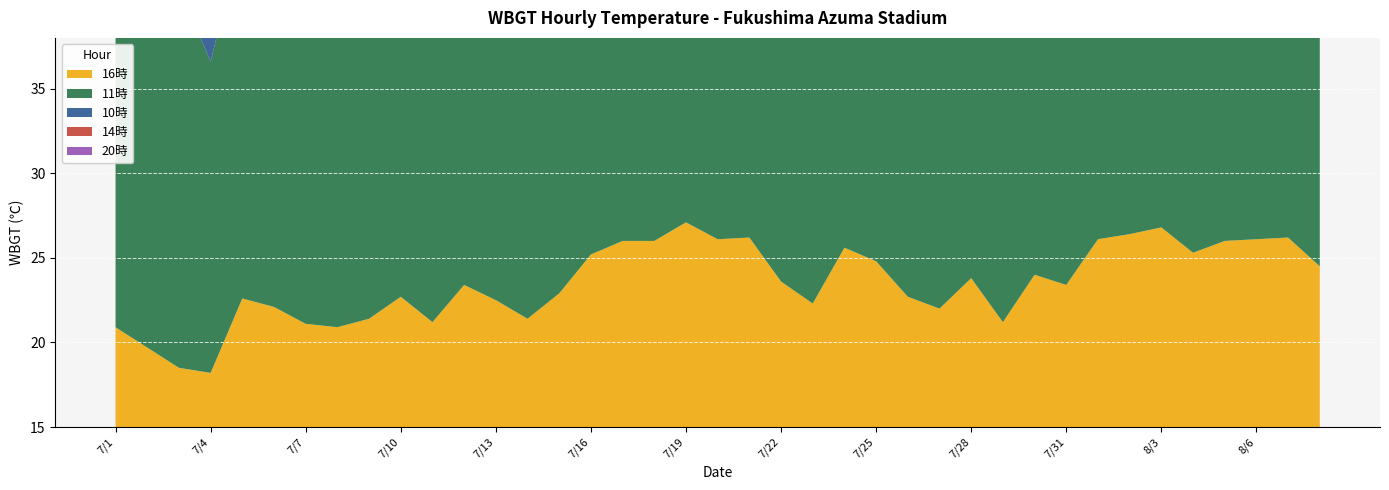

Reading right to left, what are all the values shown in this chart?

16時: 8/8=24.5	8/7=26.2	8/6=26.1	8/5=26.0	8/4=25.3	8/3=26.8	8/2=26.4	8/1=26.1	7/31=23.4	7/30=24.0	7/29=21.2	7/28=23.8	7/27=22.0	7/26=22.7	7/25=24.8	7/24=25.6	7/23=22.3	7/22=23.6	7/21=26.2	7/20=26.1	7/19=27.1	7/18=26.0	7/17=26.0	7/16=25.2	7/15=22.9	7/14=21.4	7/13=22.5	7/12=23.4	7/11=21.2	7/10=22.7	7/9=21.4	7/8=20.9	7/7=21.1	7/6=22.1	7/5=22.6	7/4=18.2	7/3=18.5	7/2=19.7	7/1=20.9
11時: 8/8=26.4	8/7=30.1	8/6=30.5	8/5=32.2	8/4=31.3	8/3=29.5	8/2=27.6	8/1=26.1	7/31=27.6	7/30=24.6	7/29=26.9	7/28=29.6	7/27=22.9	7/26=26.0	7/25=26.2	7/24=29.5	7/23=29.0	7/22=25.6	7/21=30.2	7/20=31.6	7/19=31.0	7/18=30.3	7/17=29.9	7/16=29.4	7/15=26.5	7/14=23.9	7/13=25.7	7/12=25.3	7/11=25.3	7/10=23.9	7/9=20.6	7/8=25.5	7/7=22.0	7/6=27.3	7/5=21.7	7/4=18.4	7/3=22.5	7/2=22.3	7/1=20.9
10時: 8/8=26.5	8/7=29.3	8/6=30.1	8/5=31.3	8/4=31.5	8/3=29.9	8/2=29.6	8/1=28.1	7/31=28.0	7/30=26.7	7/29=25.6	7/28=26.5	7/27=22.8	7/26=24.8	7/25=27.7	7/24=27.1	7/23=28.2	7/22=27.0	7/21=28.8	7/20=29.5	7/19=30.8	7/18=29.6	7/17=29.8	7/16=29.0	7/15=24.5	7/14=24.1	7/13=22.7	7/12=26.8	7/11=23.3	7/10=23.1	7/9=20.7	7/8=24.2	7/7=20.9	7/6=26.3	7/5=20.2	7/4=18.0	7/3=21.5	7/2=22.1	7/1=19.9
14時: 8/8=26.2	8/7=27.9	8/6=30.7	8/5=24.2	8/4=30.0	8/3=29.5	8/2=29.4	8/1=30.7	7/31=27.9	7/30=23.6	7/29=27.2	7/28=24.5	7/27=23.7	7/26=23.1	7/25=27.3	7/24=26.5	7/23=26.7	7/22=26.4	7/21=27.9	7/20=29.1	7/19=28.5	7/18=29.8	7/17=28.5	7/16=29.6	7/15=26.9	7/14=22.8	7/13=24.3	7/12=25.1	7/11=25.2	7/10=23.9	7/9=21.3	7/8=22.7	7/7=23.2	7/6=24.1	7/5=23.5	7/4=18.4	7/3=20.2	7/2=22.0	7/1=20.7
20時: 8/8=24.2	8/7=24.5	8/6=24.1	8/5=25.2	8/4=24.8	8/3=24.9	8/2=24.7	8/1=23.4	7/31=22.9	7/30=23.2	7/29=21.9	7/28=22.8	7/27=21.6	7/26=21.1	7/25=22.7	7/24=23.8	7/23=22.0	7/22=23.0	7/21=23.3	7/20=23.5	7/19=24.7	7/18=23.4	7/17=21.9	7/16=22.6	7/15=21.5	7/14=20.7	7/13=21.4	7/12=21.2	7/11=19.4	7/10=21.6	7/9=21.3	7/8=20.3	7/7=21.0	7/6=21.4	7/5=20.8	7/4=17.8	7/3=18.0	7/2=18.6	7/1=20.0